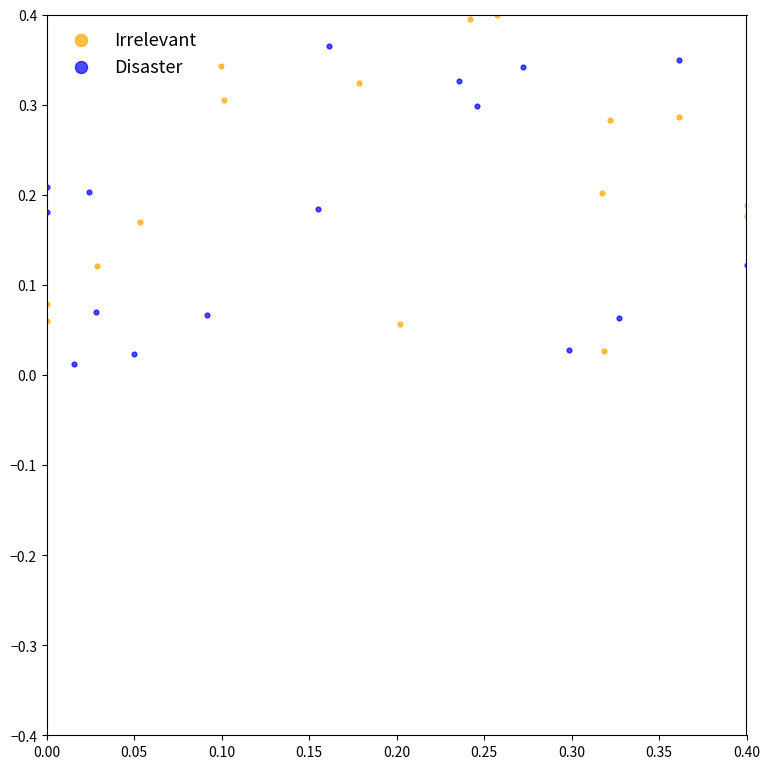

What are all the series names shown in the legend?

Irrelevant, Disaster